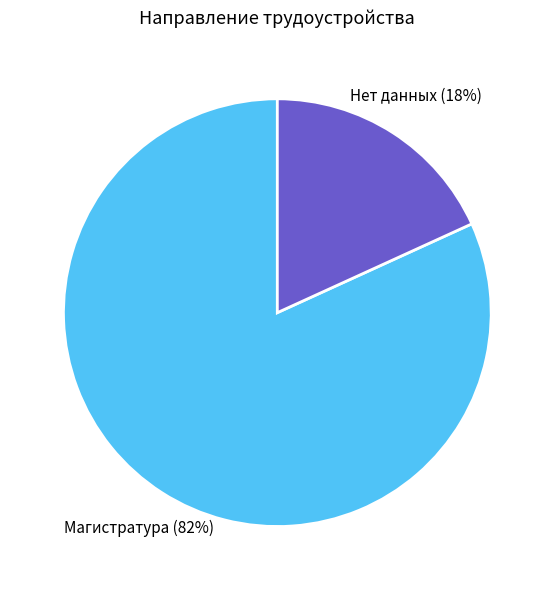

Which category has the smallest portion of the pie?

Нет данных